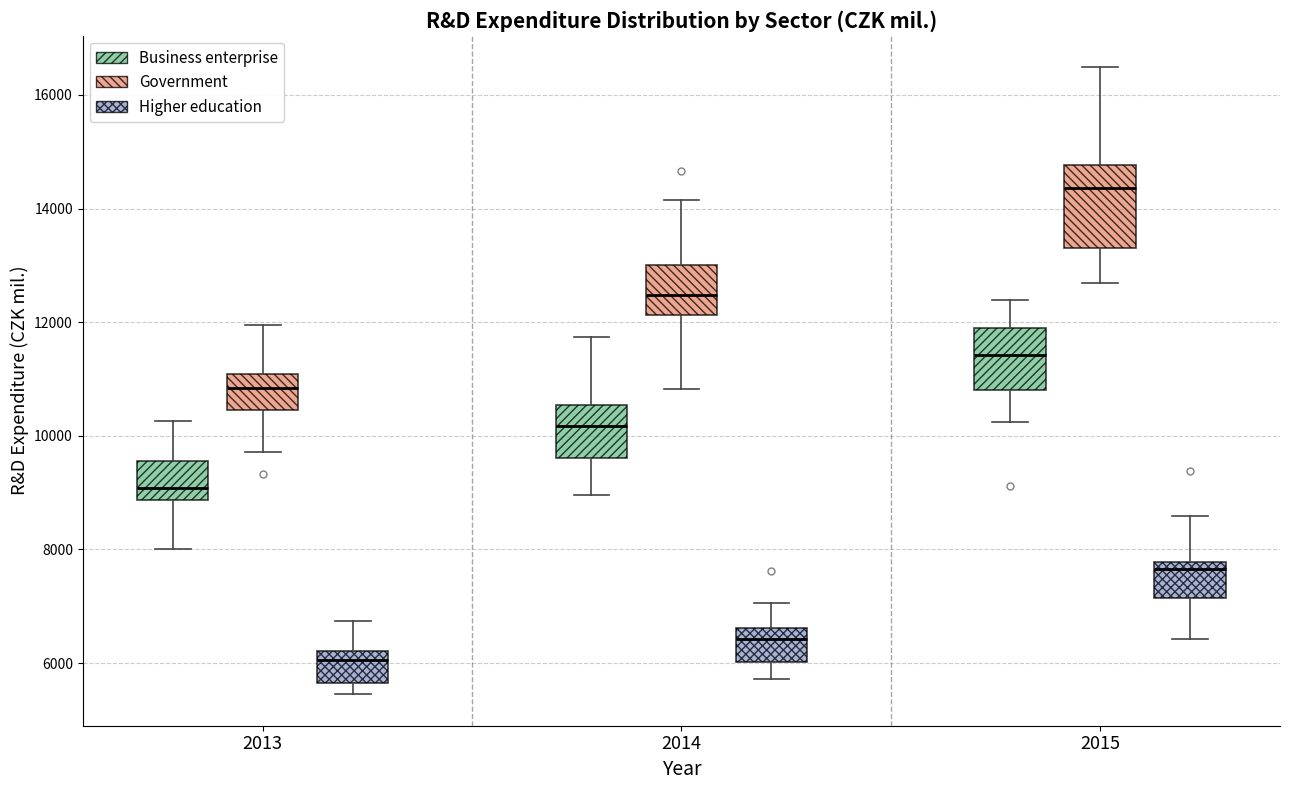

Where does the lower whisker of the box for 2014 (Government) end on the y-axis? The values are not printed on the chart, so give them approximately, as read against the axis.

10800